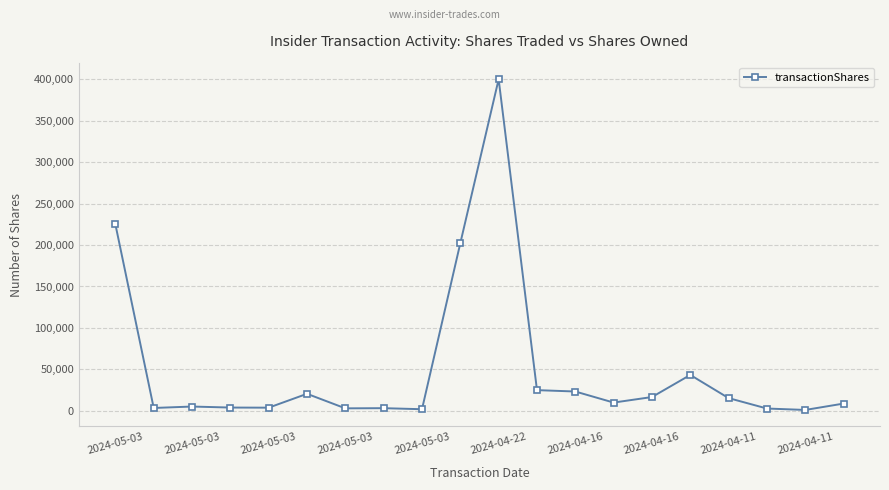

What is the greatest value displayed?

400000